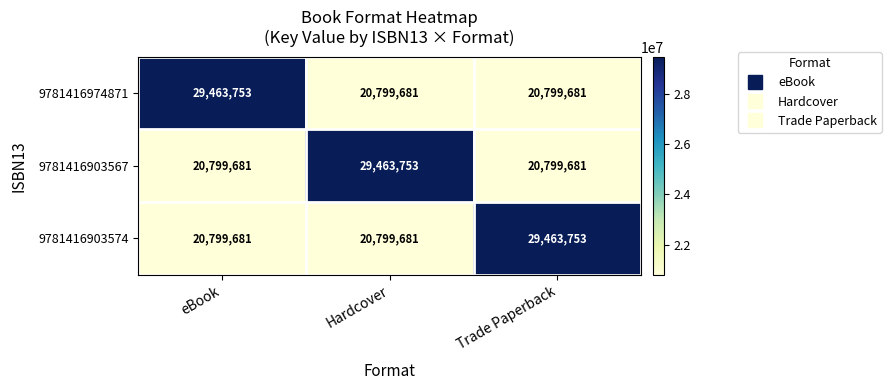

What is the greatest value displayed?

29463753